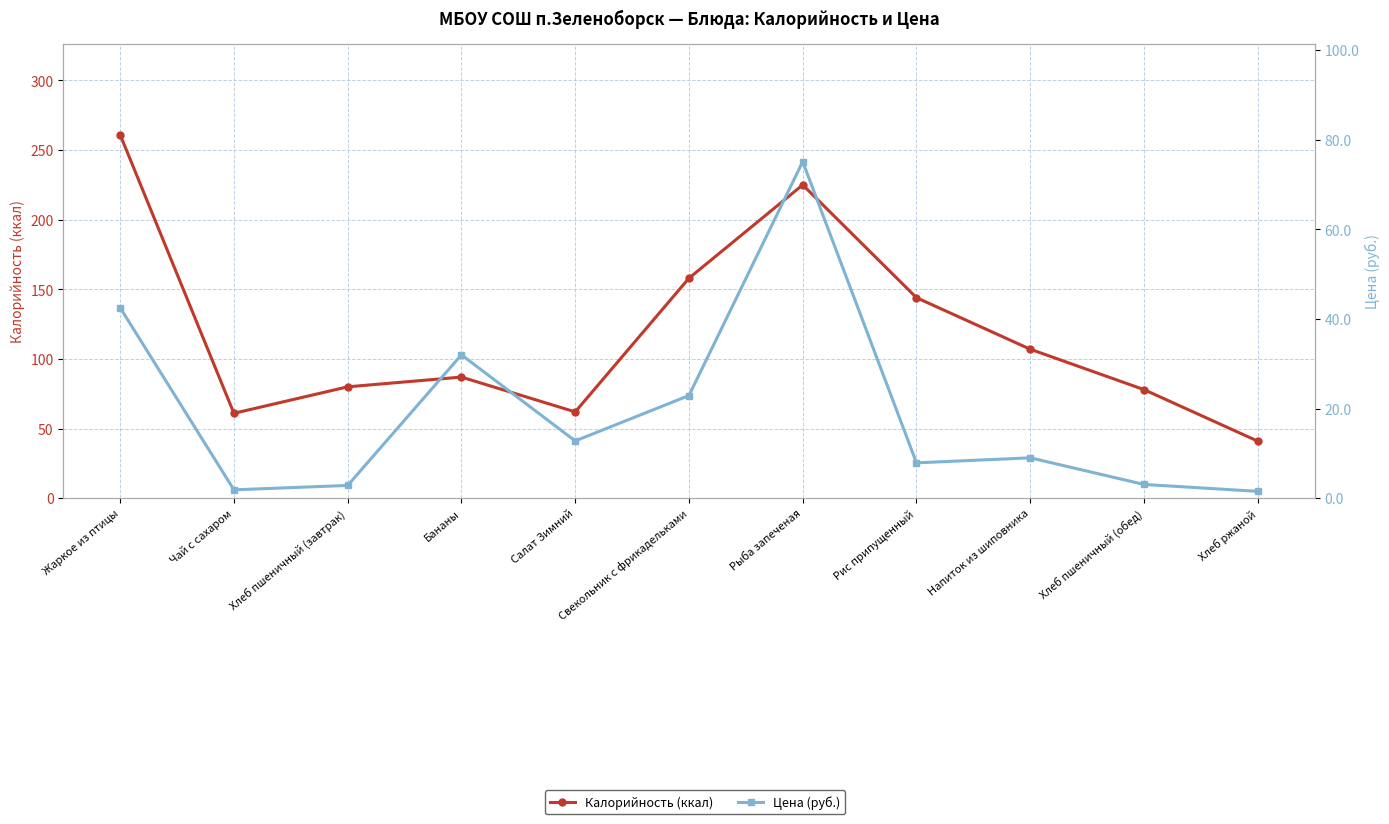

What is the difference between the highest and lowest values at Хлеб ржаной?

39.5